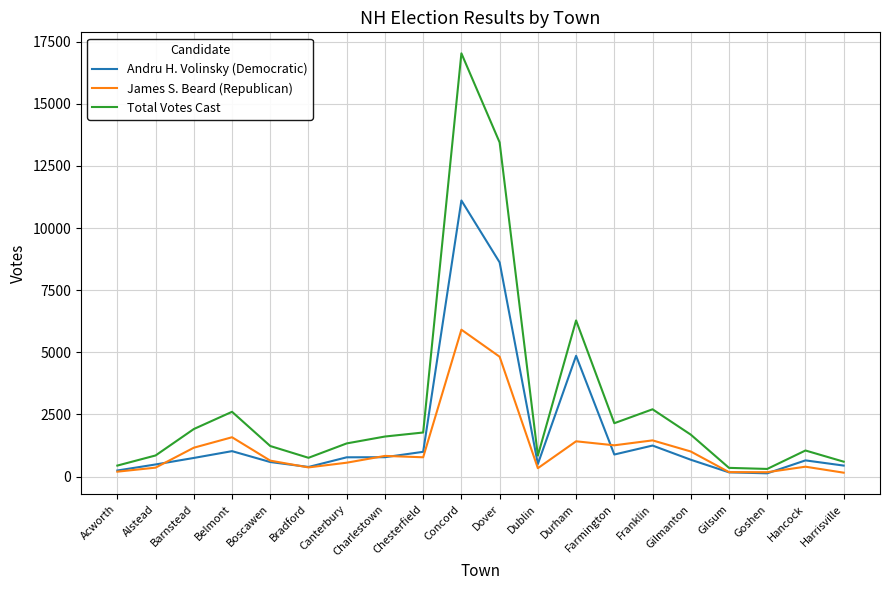

Which series has the largest range (max minus min)?

Total Votes Cast